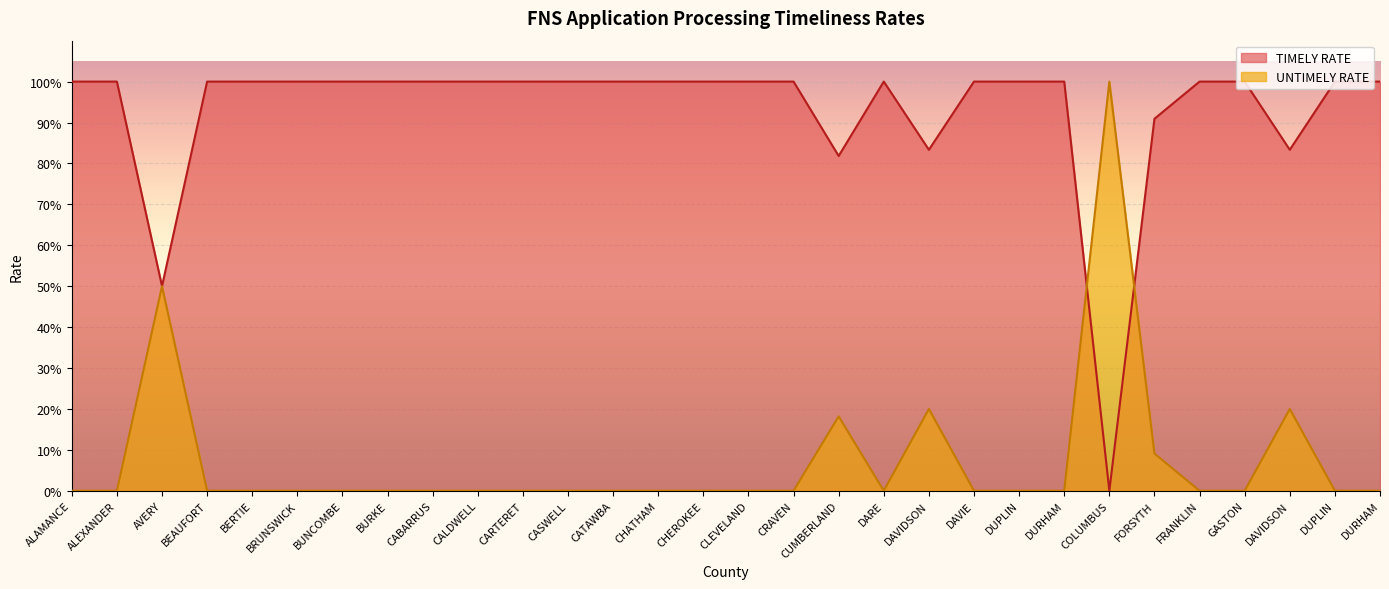

What is the greatest value displayed?

1.0